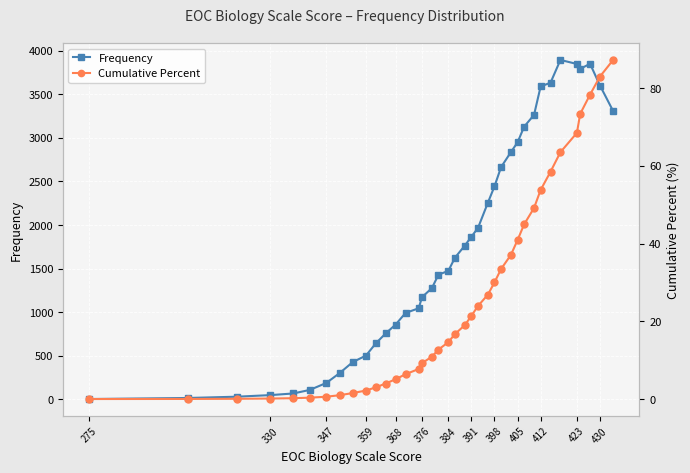

The value of Frequency at 376 is 1172. True or false?

True